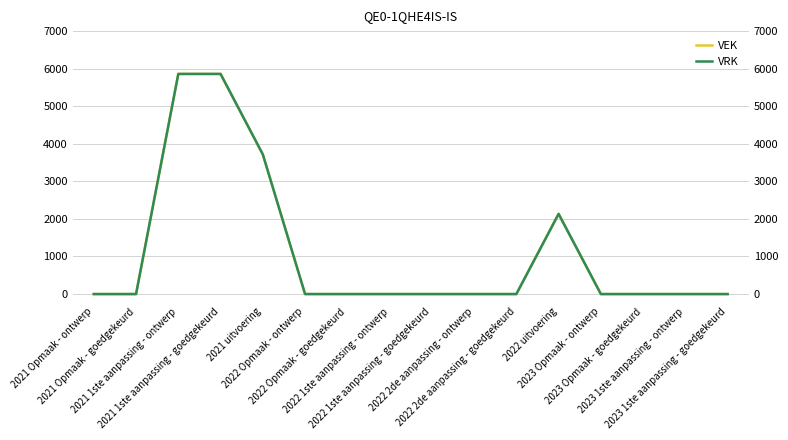

What position from the left is 2023 1ste aanpassing - ontwerp?

15